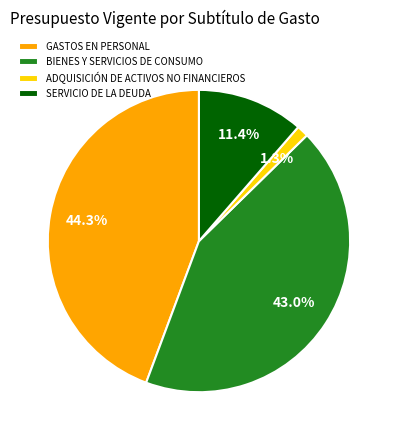

Rank the categories by value from lowest to highest.

ADQUISICIÓN DE ACTIVOS NO FINANCIEROS, SERVICIO DE LA DEUDA, BIENES Y SERVICIOS DE CONSUMO, GASTOS EN PERSONAL